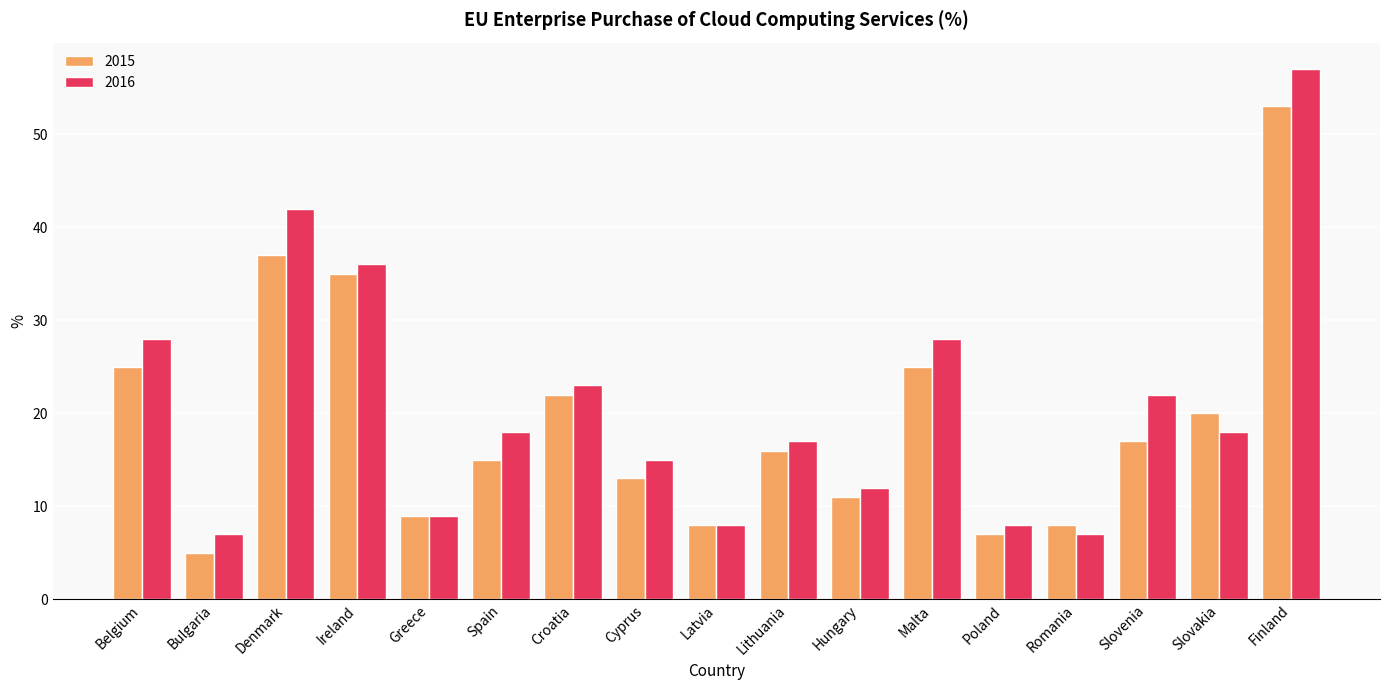

At which category is the sum across all series the highest?

Finland